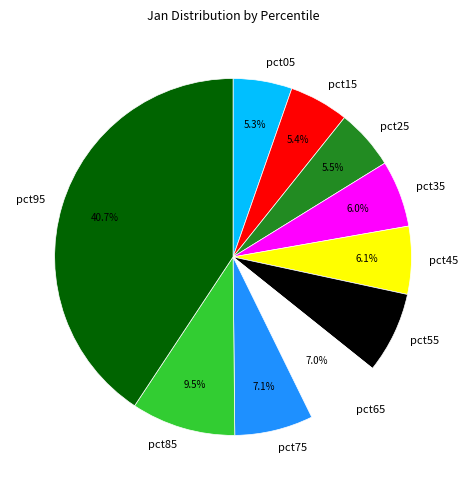

Is there any slice that represents more than half of the pie?

No